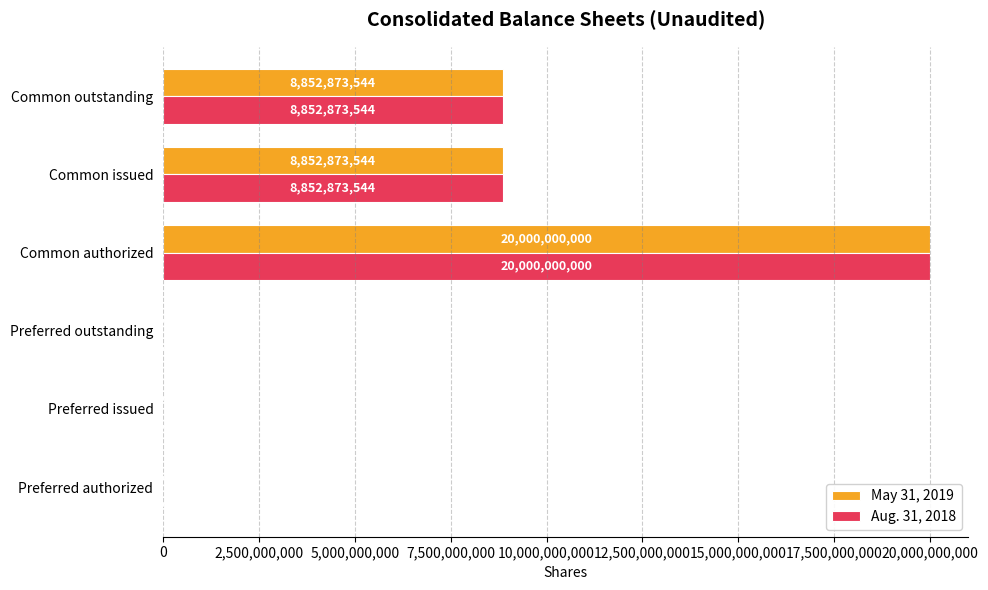

What is the sum of the May 31, 2019 values at Common issued and Preferred outstanding?

8853023544